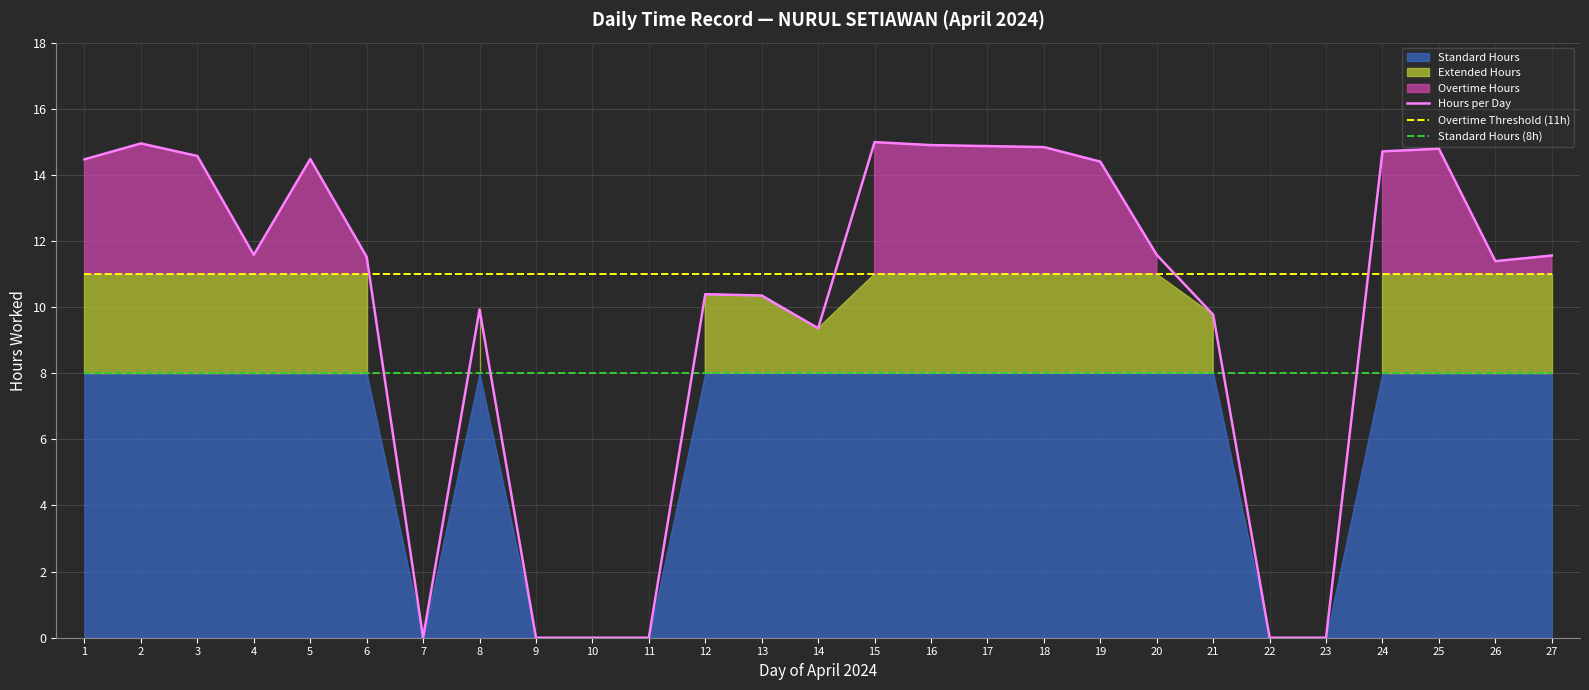

True or false: Standard Hours (8h) and Overtime Threshold (11h) cross at least once.

False